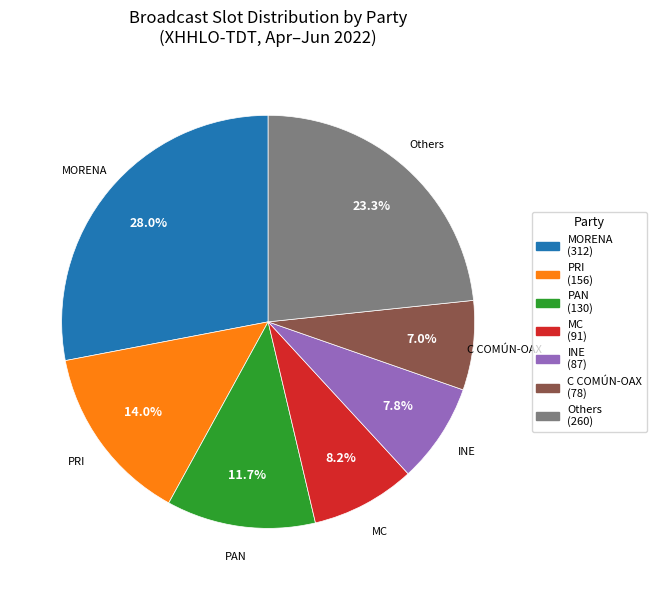

Does any single category account for the majority?

No